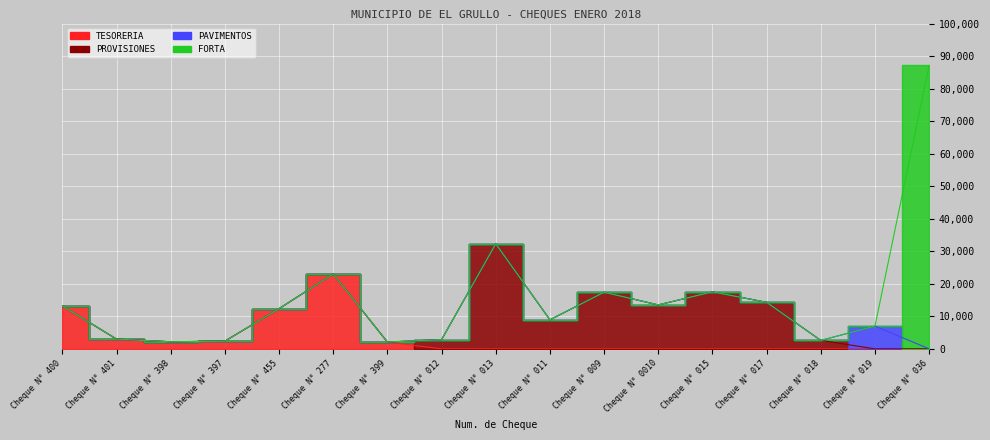

True or false: PROVISIONES and FORTA intersect in this chart.

False